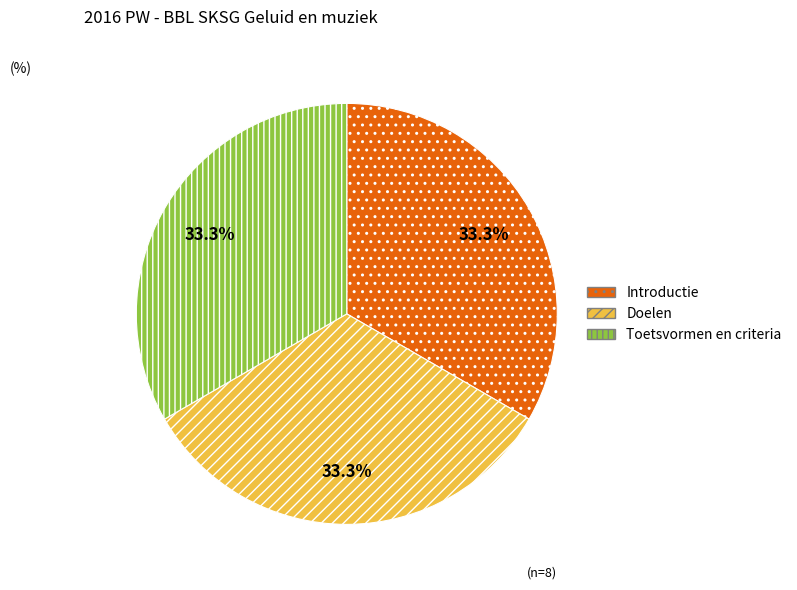

What is the ratio of the value at Toetsvormen en criteria to the value at Introductie?

1.0